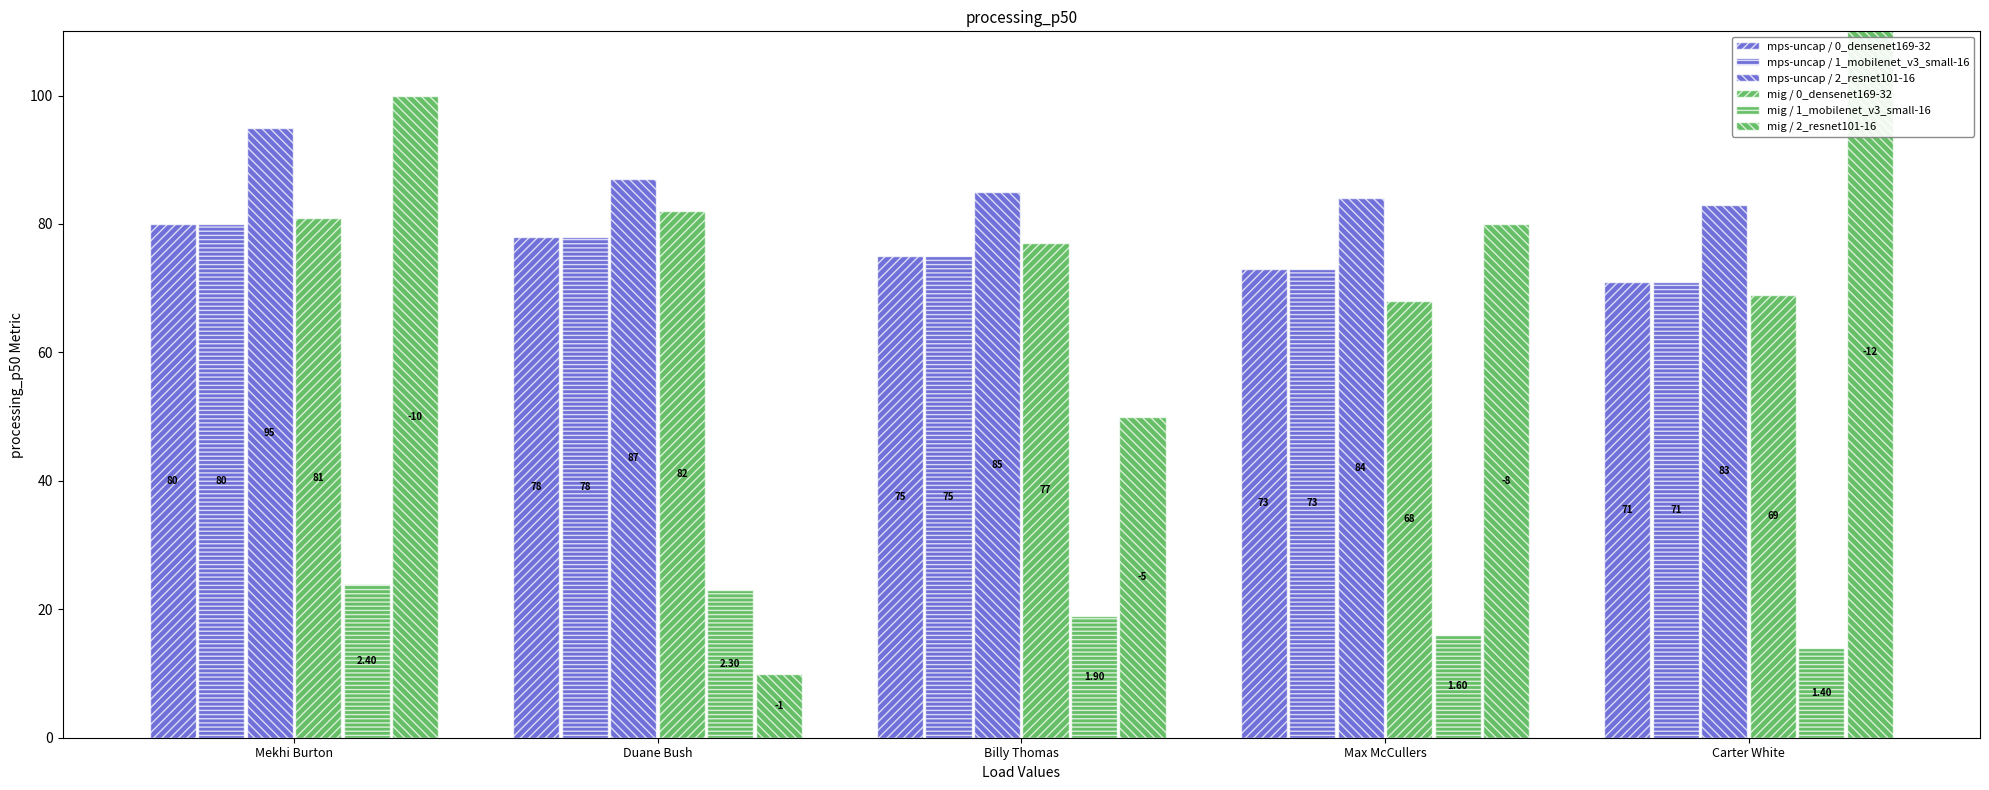

Which series has the largest range (max minus min)?

mig / 2_resnet101-16